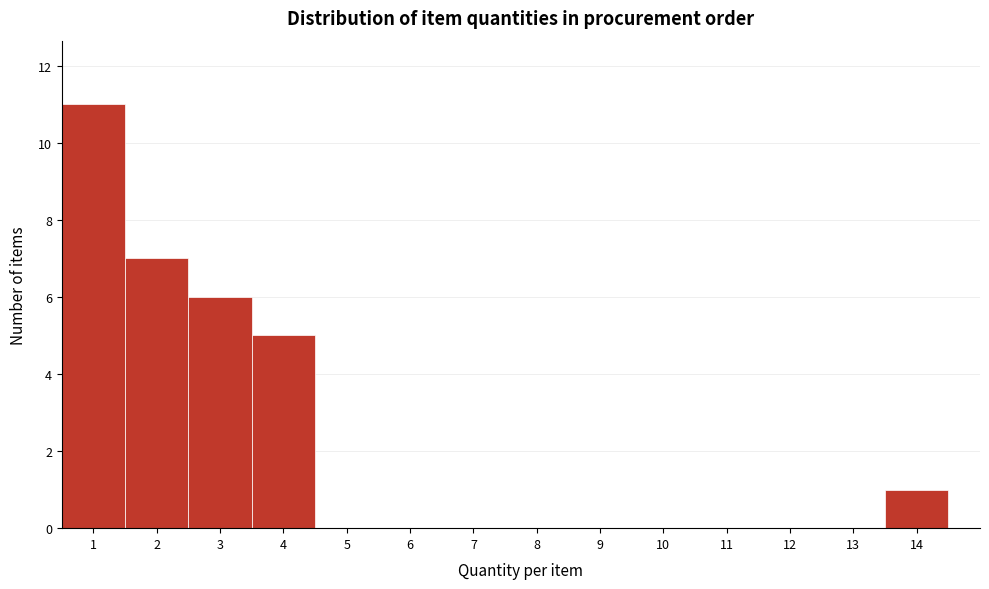

How tall is the bar that spans 2.5 to 3.5 on the x-axis? The values are not printed on the chart, so give them approximately, as read against the axis.

6